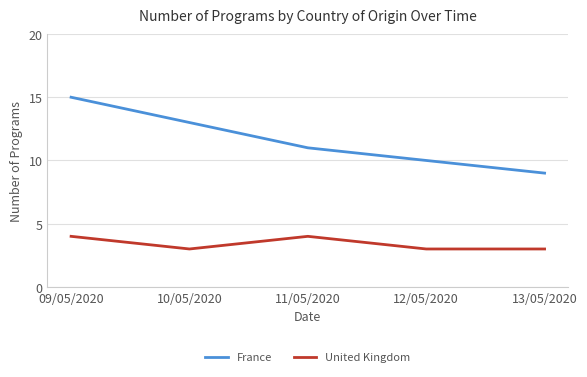

Rank the series by their maximum value, from highest to lowest.

France, United Kingdom